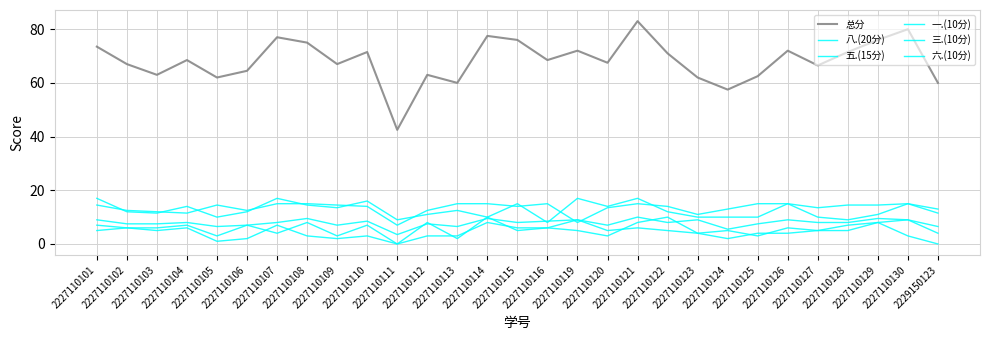

What value does the 五.(15分) series have at 2227110109?

14.5